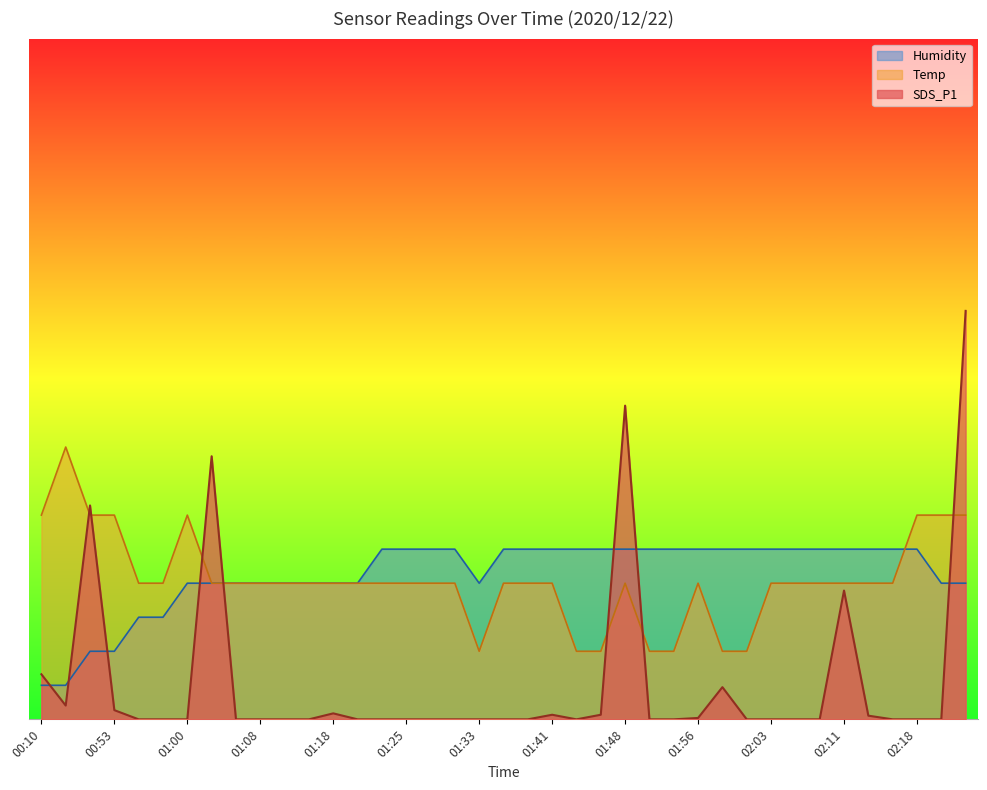

True or false: Humidity has more than 1 interior local peaks.

False